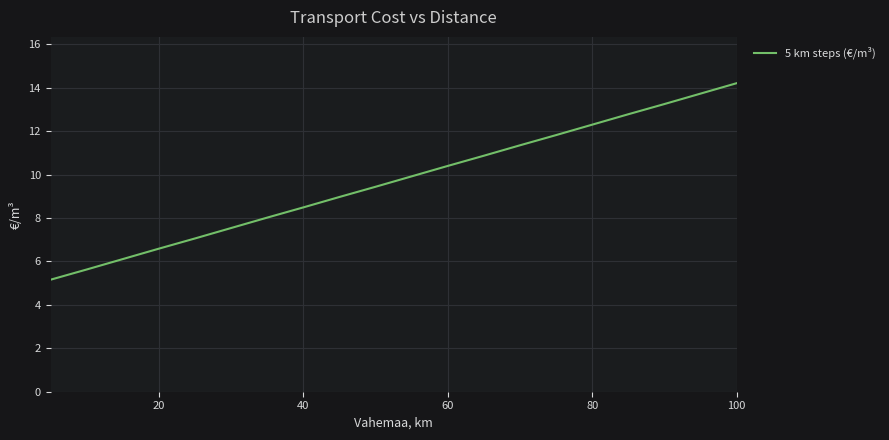

What is the maximum value shown in the chart?

14.2